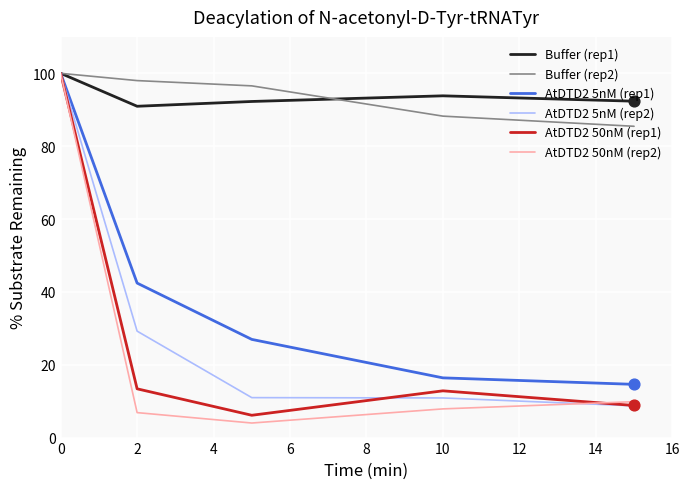

What is the maximum value for AtDTD2 50nM (rep1)?

100.0